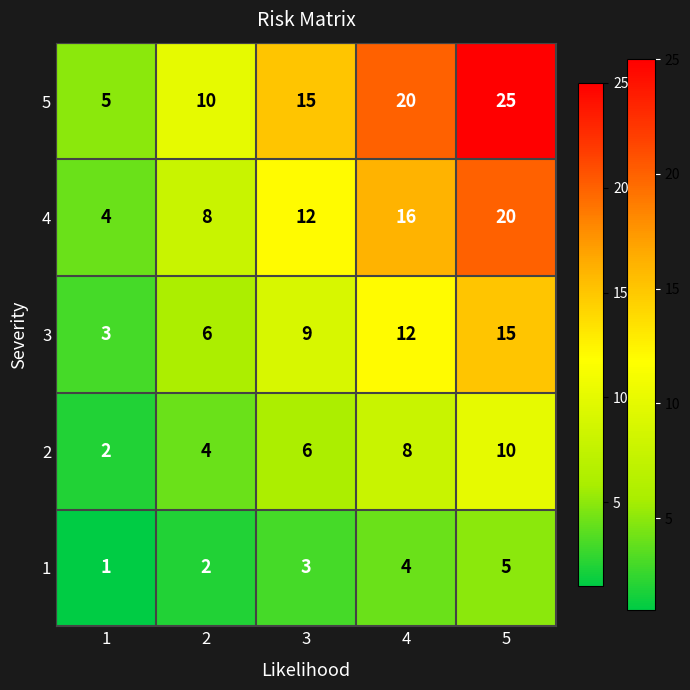

List the series in order of their overall mean, highest first.

5, 4, 3, 2, 1